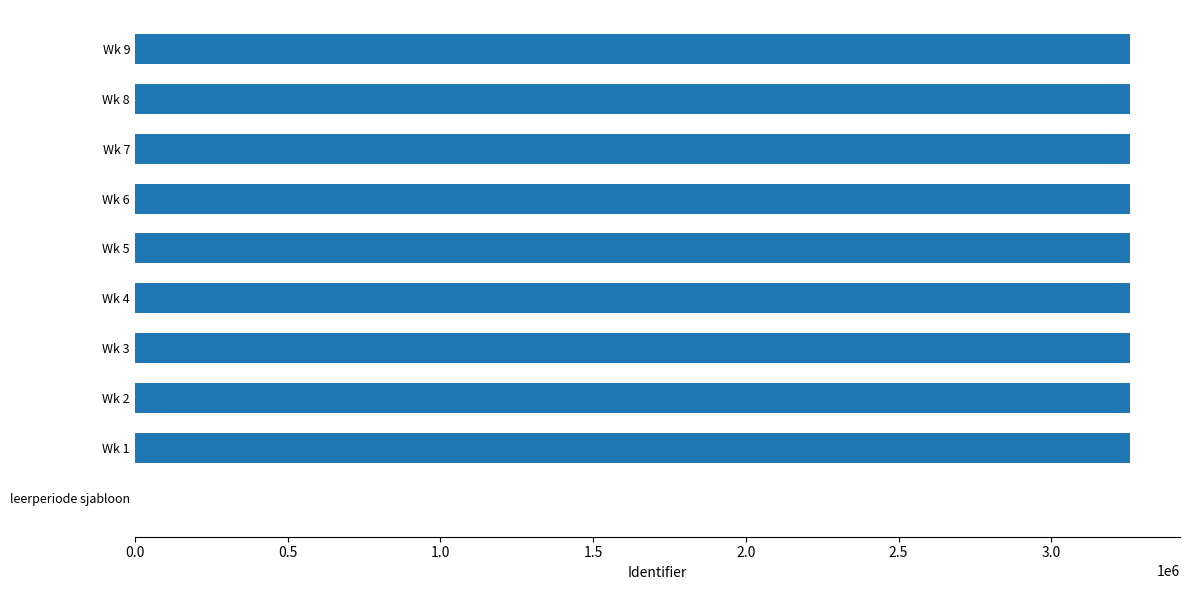

What is the ratio of the value at Wk 2 to the value at Wk 3?

1.0